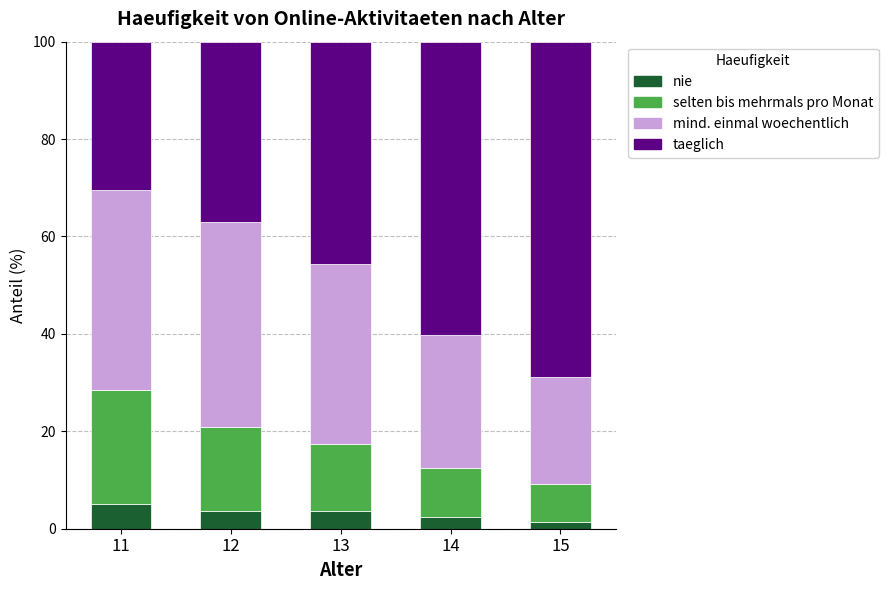

What are all the series names shown in the legend?

nie, selten bis mehrmals pro Monat, mind. einmal woechentlich, taeglich